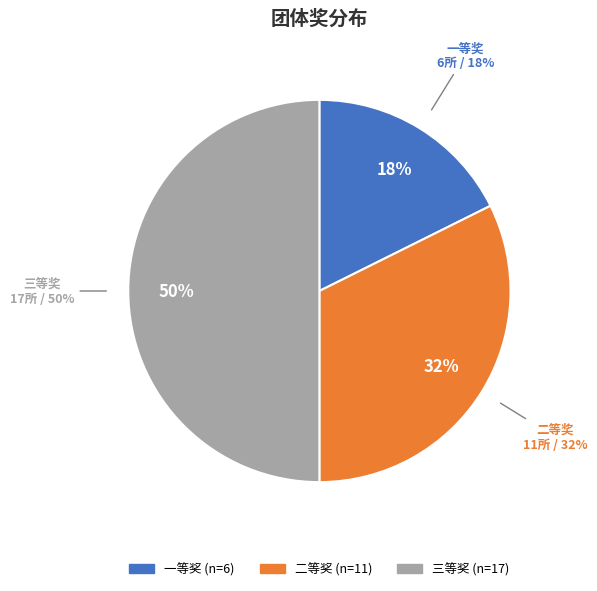

Combined, do 二等奖 and 三等奖 account for over 50%?

Yes